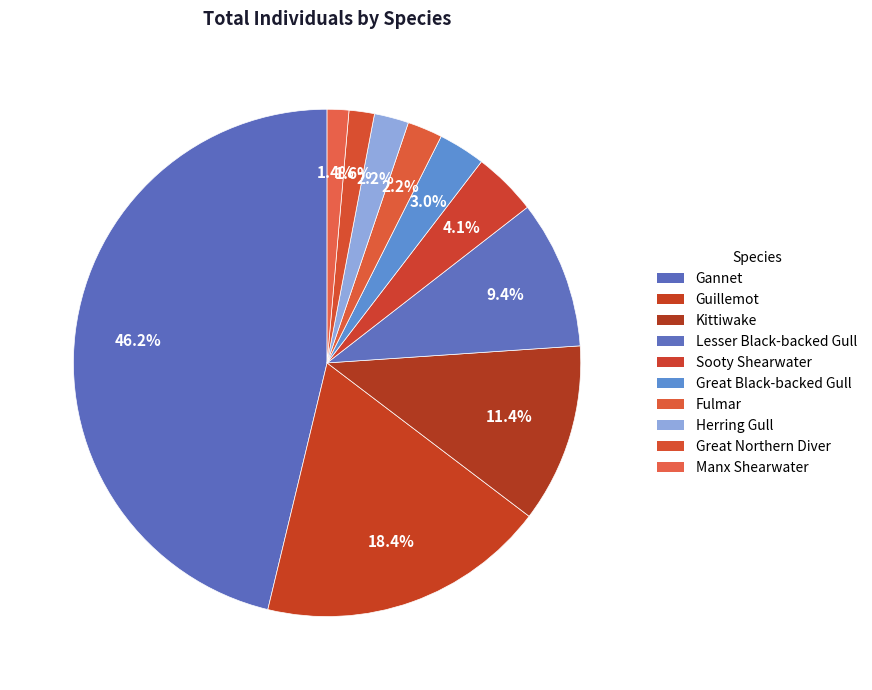

The Great Black-backed Gull slice represents 16% of the pie. True or false?

False